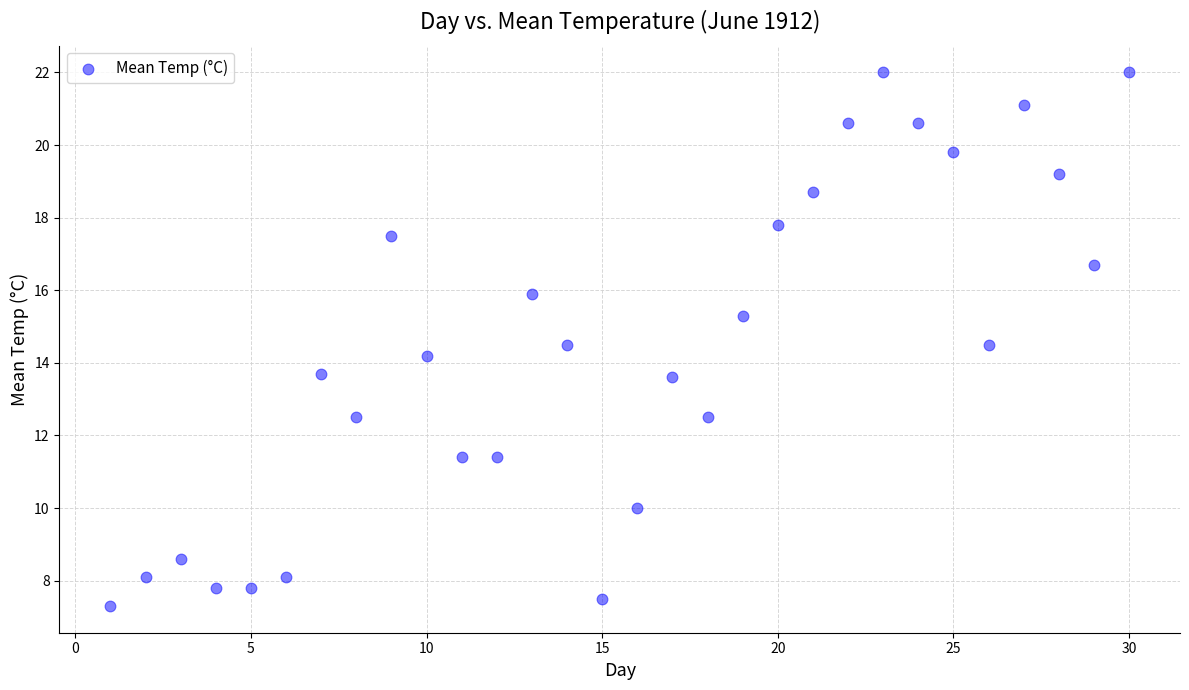

What is the range of Y values (max minus min)?

14.7